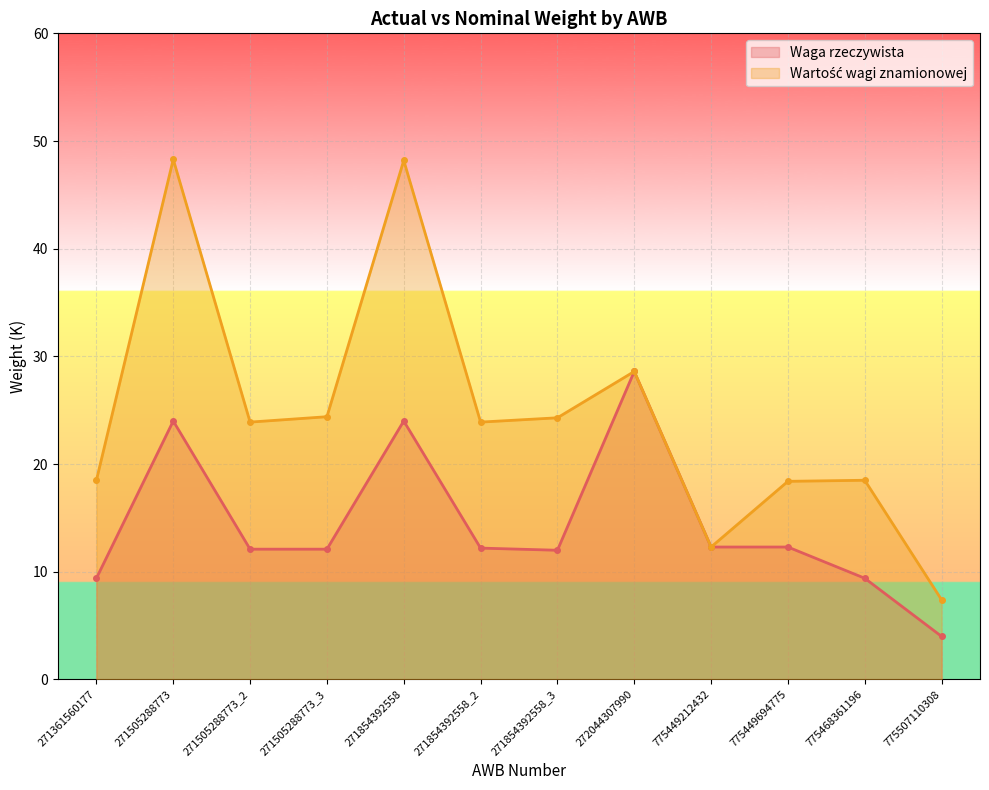

Rank the series by their average value, from lowest to highest.

Waga rzeczywista, Wartość wagi znamionowej